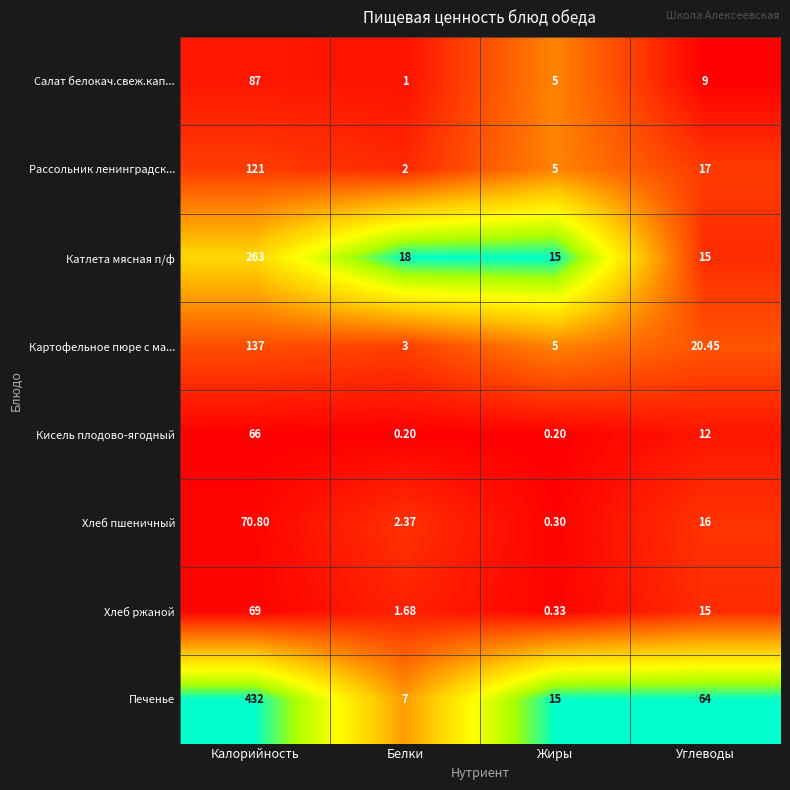

Which series has the widest spread of values?

Печенье